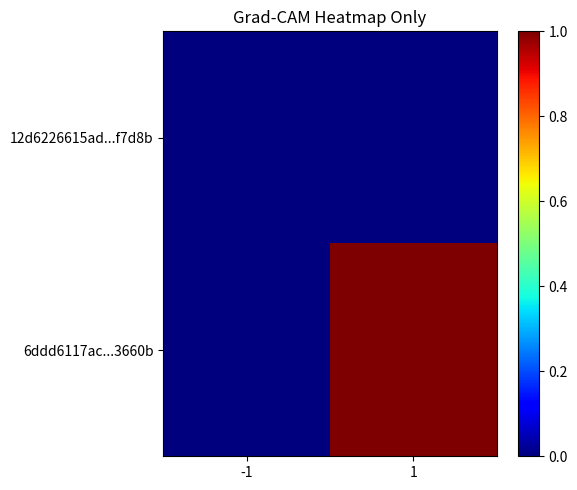

Between -1 and 1, which series saw the biggest shift?

6ddd6117ac...3660b